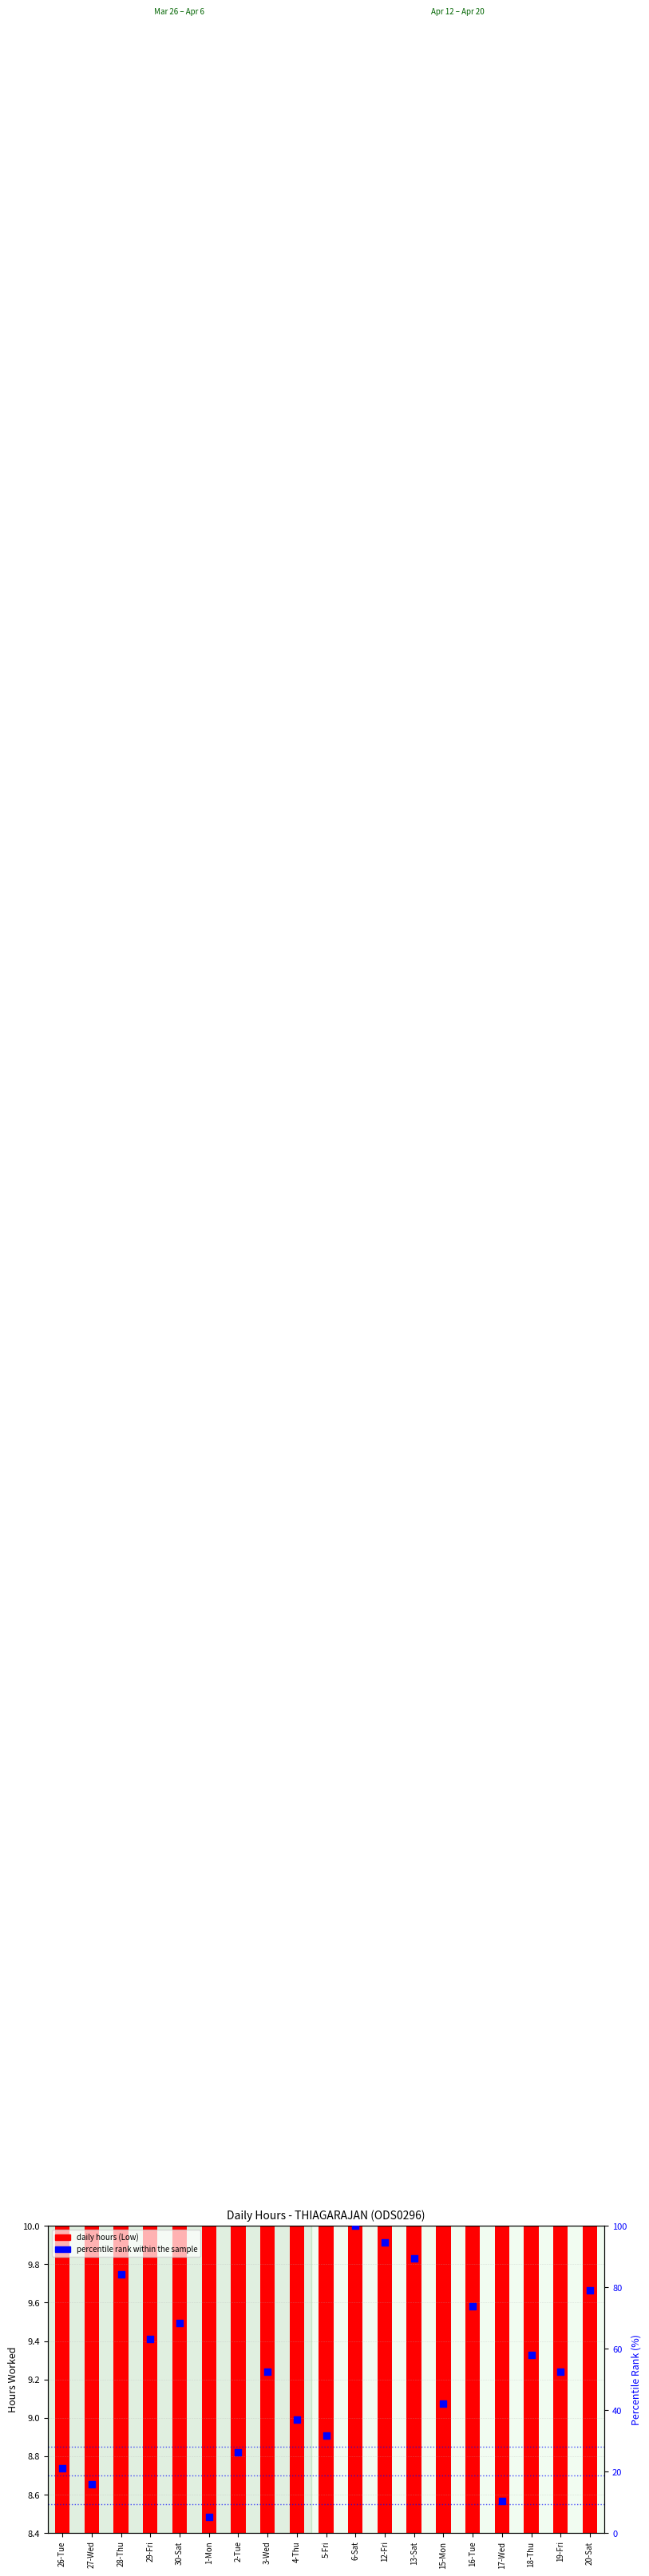

At how many categories does at least one series exceed 37?

12